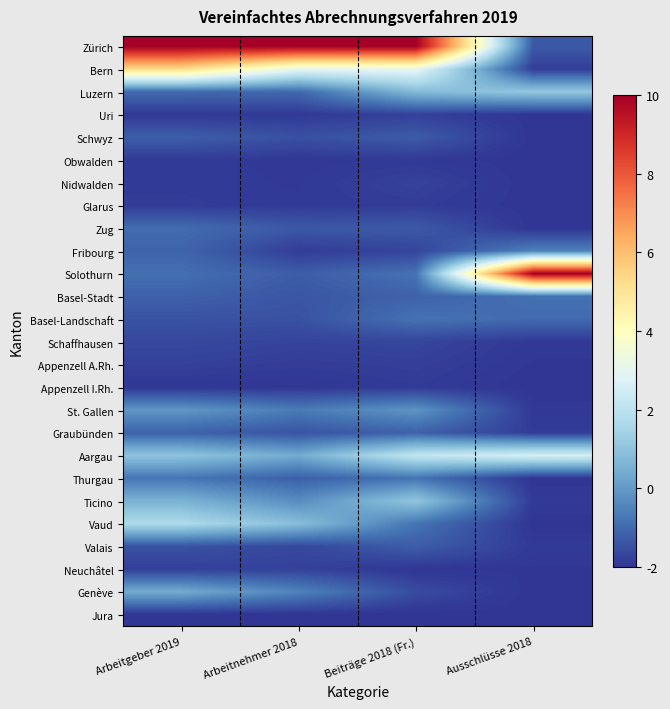

What is the maximum value shown in the chart?

10.0